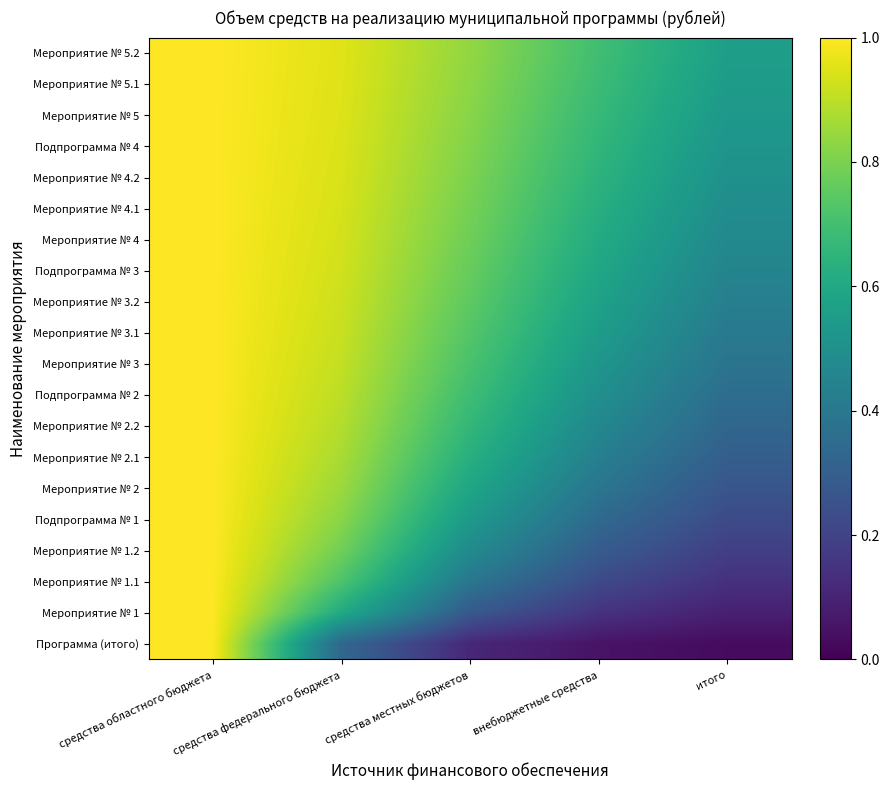

Rank the series at средства федерального бюджета from lowest to highest value.

Программа (итого), Мероприятие № 1, Мероприятие № 1.1, Мероприятие № 1.2, Подпрограмма № 1, Мероприятие № 2, Мероприятие № 2.1, Мероприятие № 2.2, Подпрограмма № 2, Мероприятие № 3, Мероприятие № 3.1, Мероприятие № 3.2, Подпрограмма № 3, Мероприятие № 4, Мероприятие № 4.1, Мероприятие № 4.2, Подпрограмма № 4, Мероприятие № 5, Мероприятие № 5.1, Мероприятие № 5.2